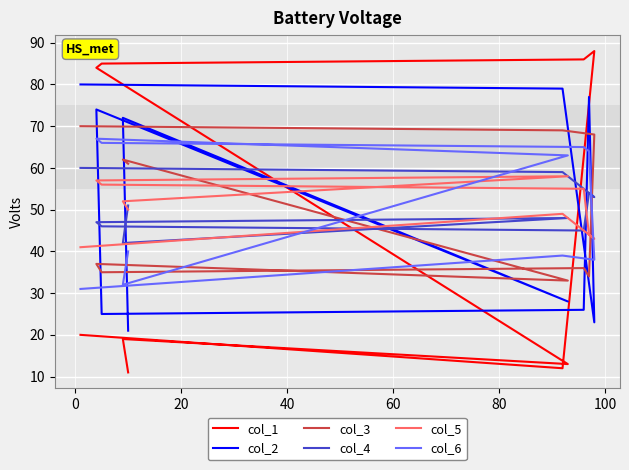

How many lines are shown in the chart?

6